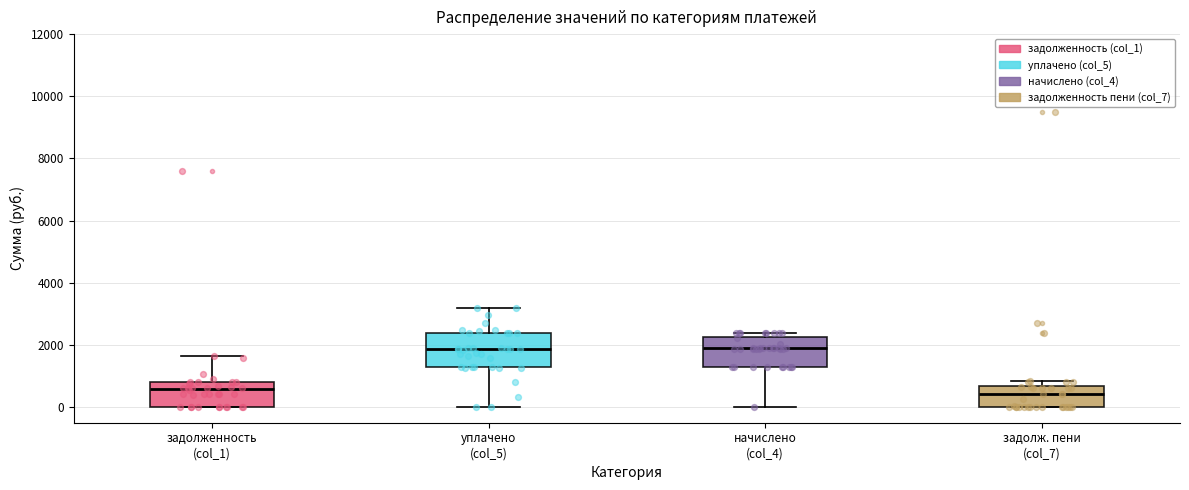

Where does the lower whisker of the box for уплачено (col_5) end on the y-axis? The values are not printed on the chart, so give them approximately, as read against the axis.

0